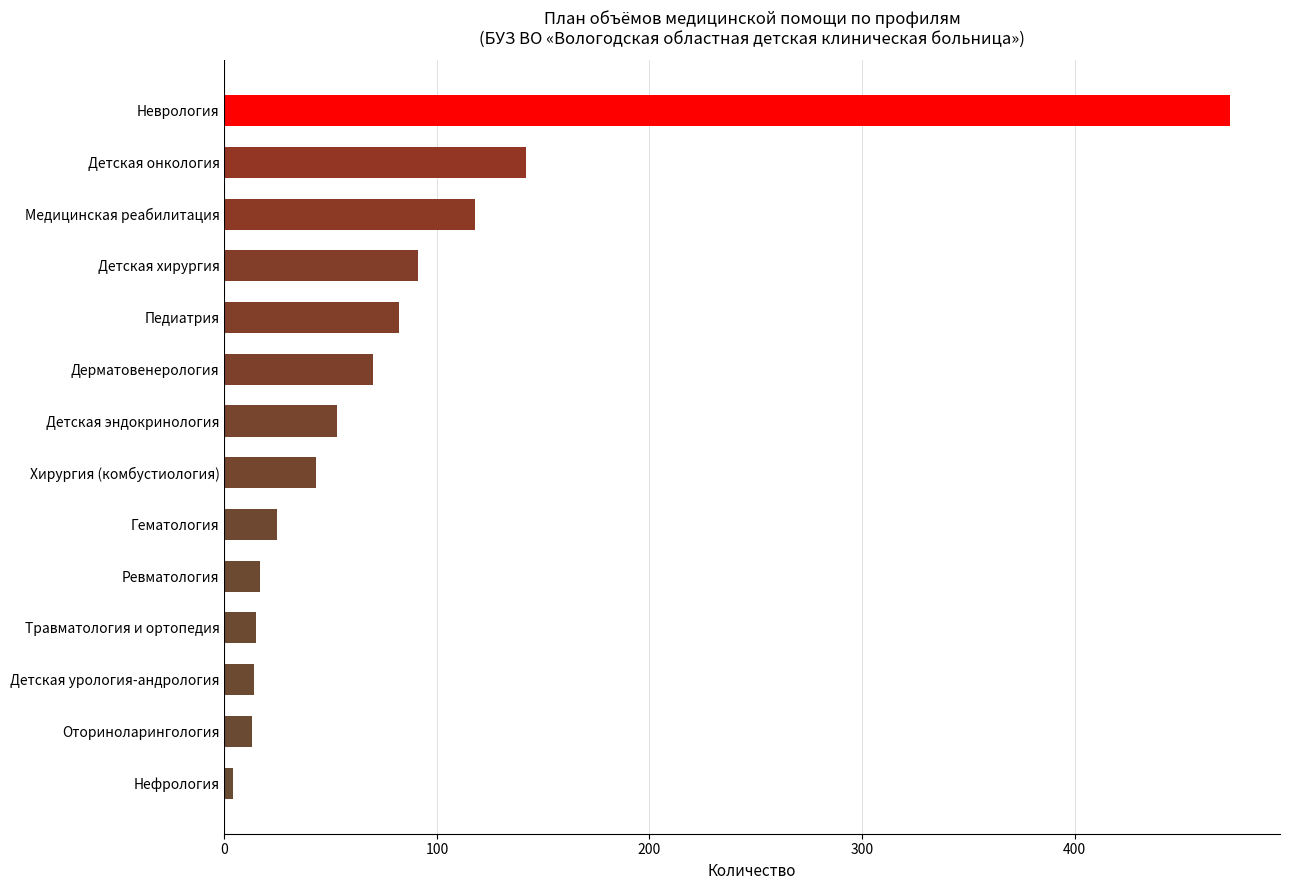

Are the bars horizontal?

Yes